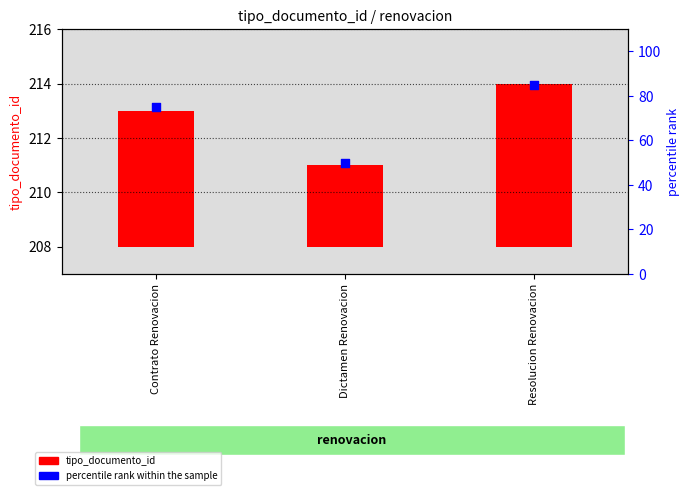

Which series reaches the maximum Y coordinate?

percentile rank